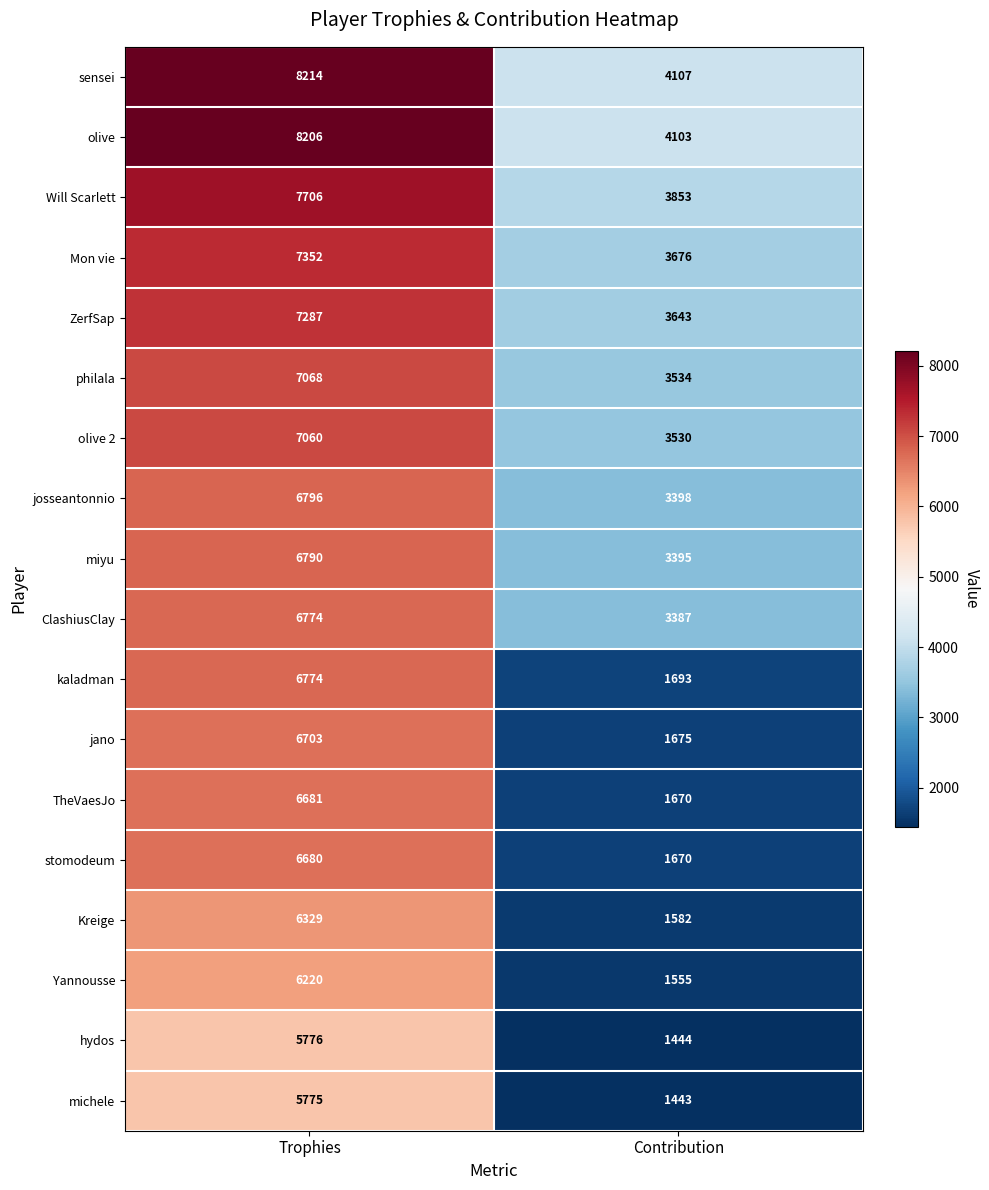

What is the difference between the maximum and minimum values in the michele series?

4332